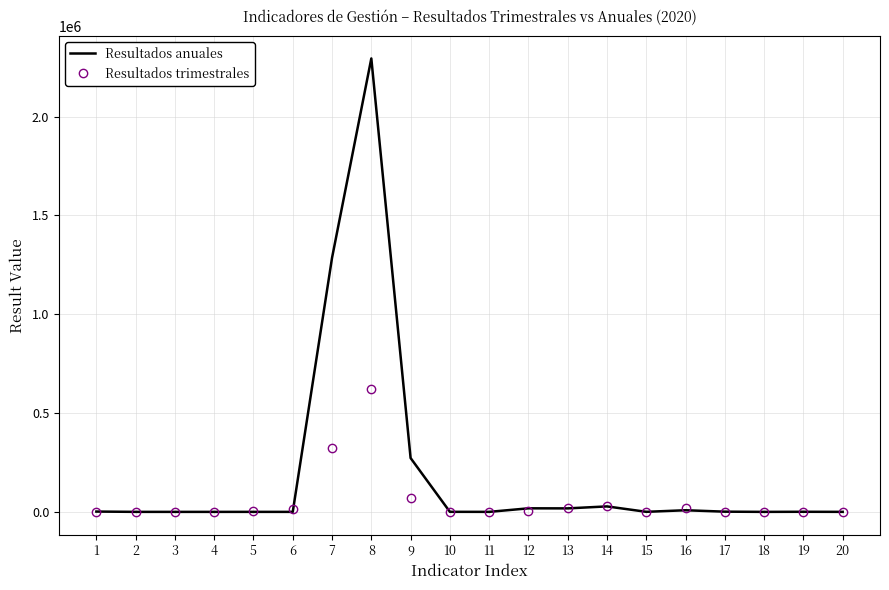

How many categories are shown in the chart?

20